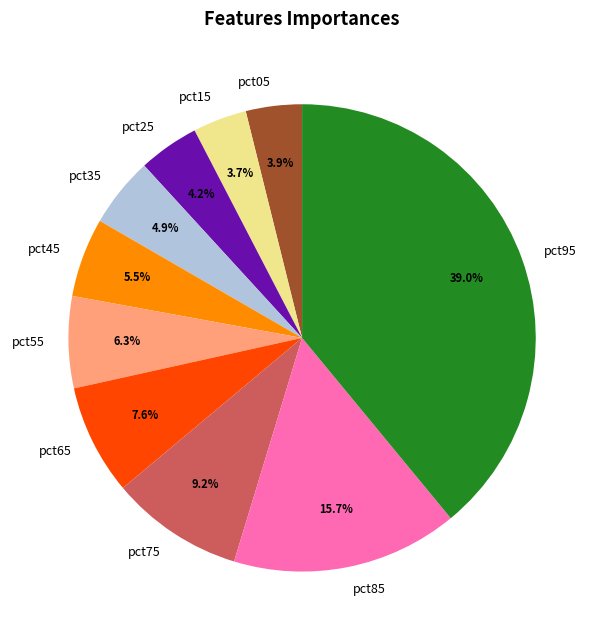

Between pct75 and pct05, which is larger?

pct75